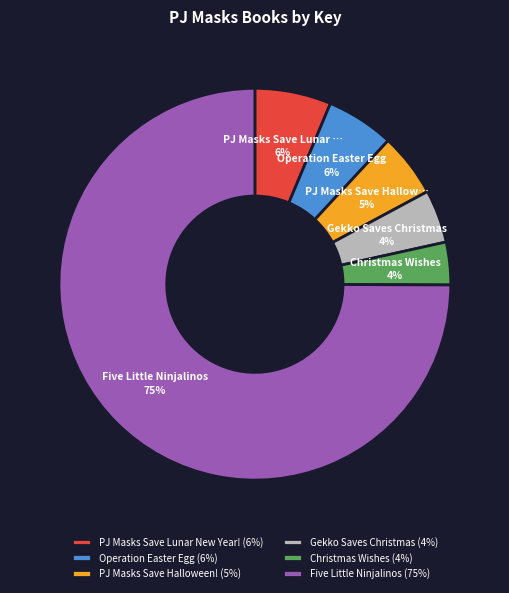

To the nearest percent, what portion does Five Little Ninjalinos represent?

75%